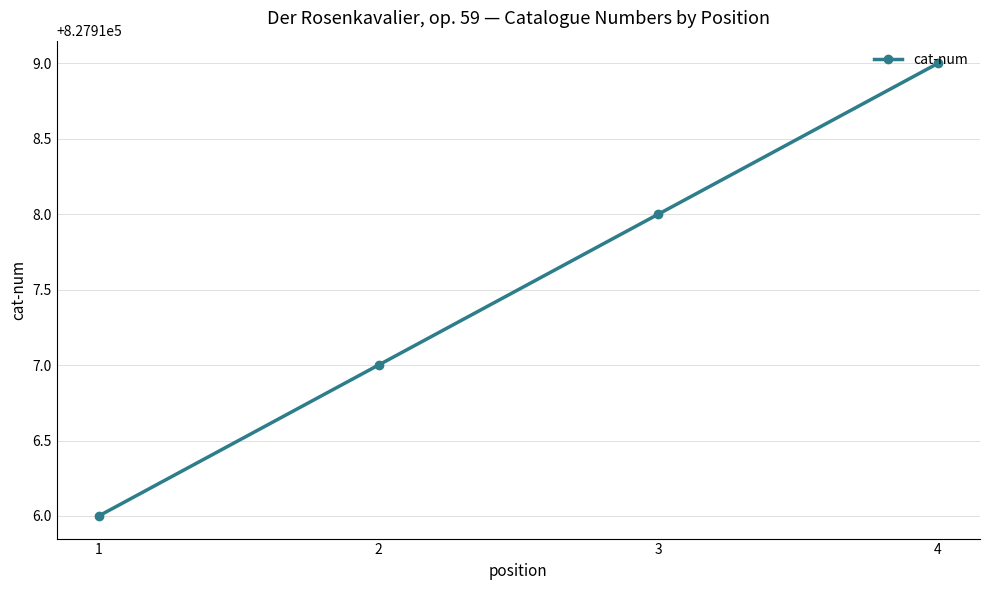

List the labels in order of value, smallest first.

1, 2, 3, 4